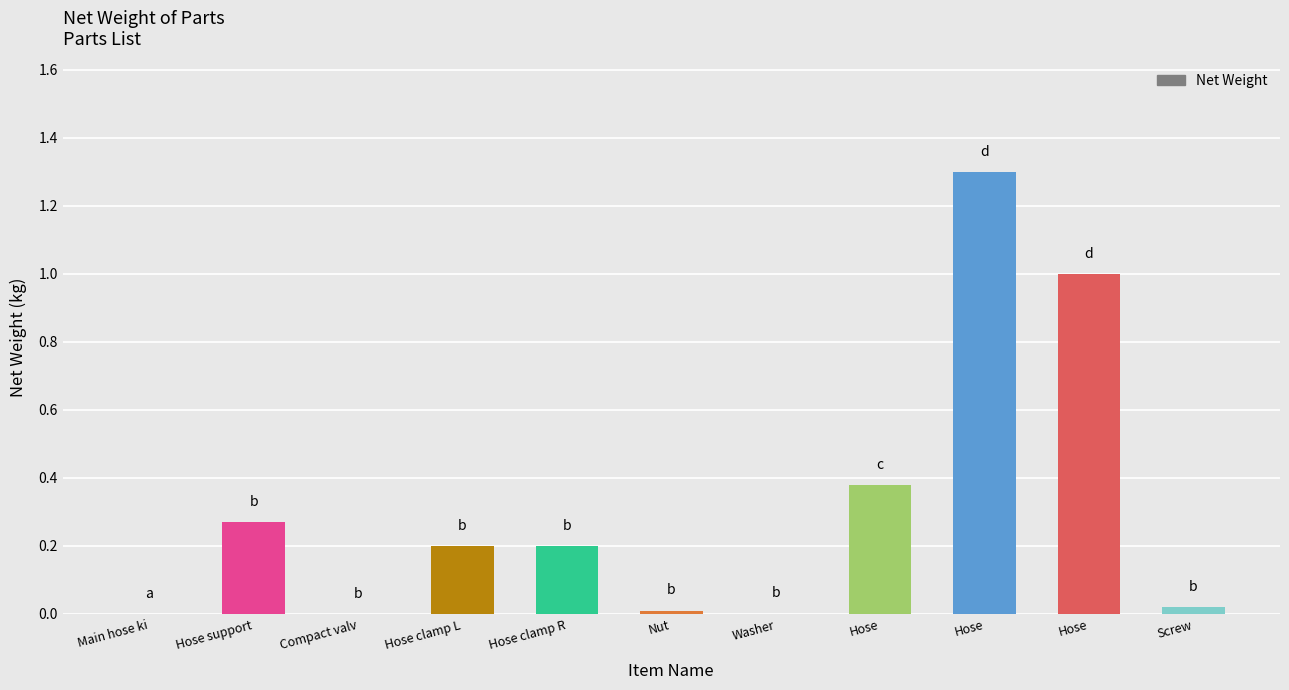

Reading left to right, list all the values displayed in this chart.

0.0	0.3	0.0	0.2	0.2	0.0	0.0	0.4	1.3	1.0	0.0